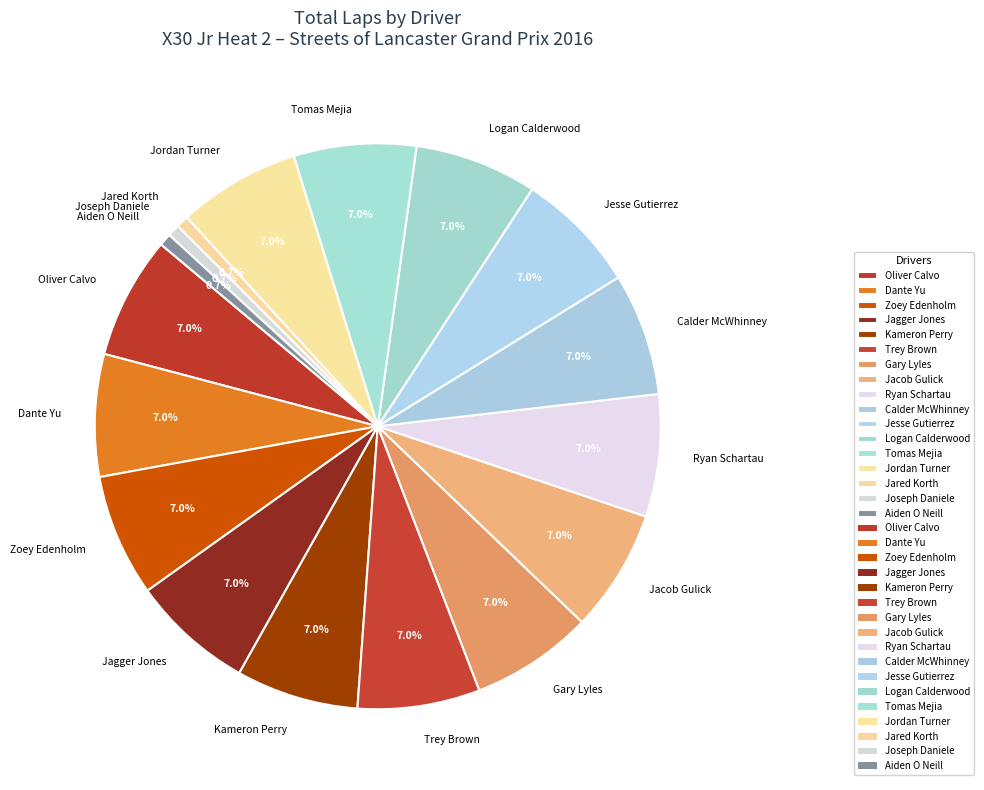

Is it true that Ryan Schartau is 7% of the pie?

True